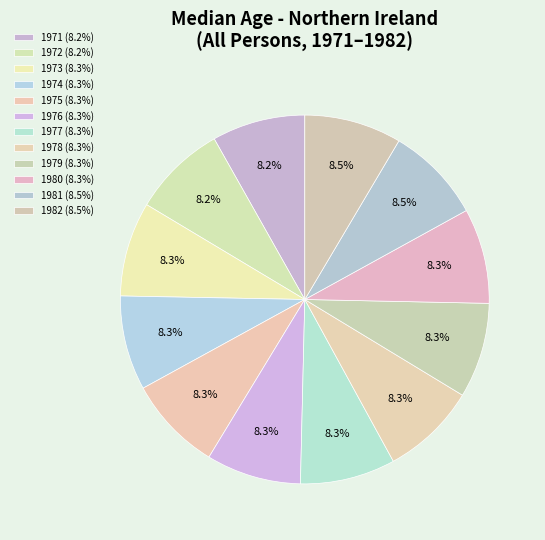

Count the number of slices in the pie.

12